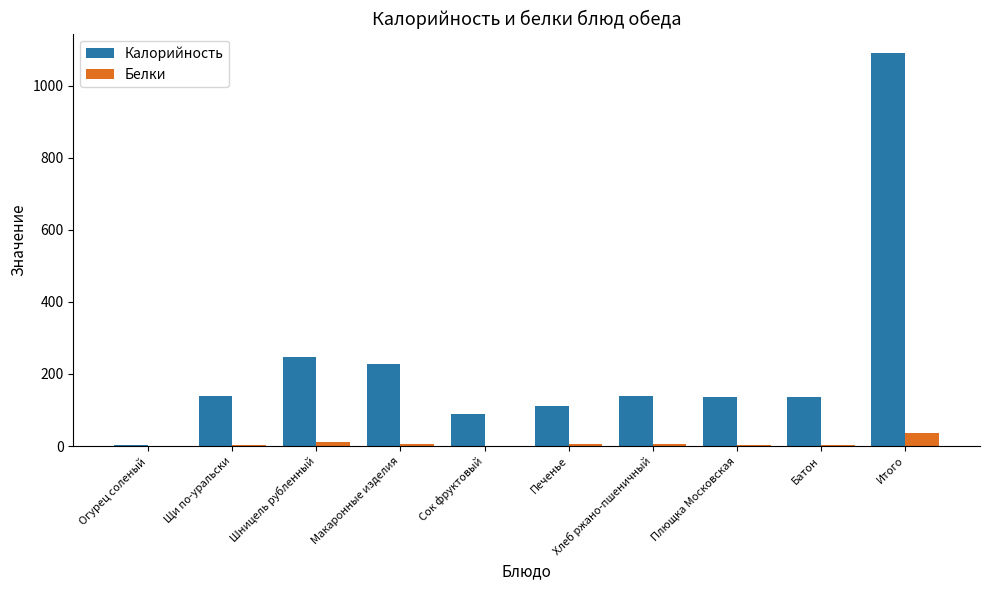

The Белки series shows 4.0 at Плющка Московская. True or false?

True